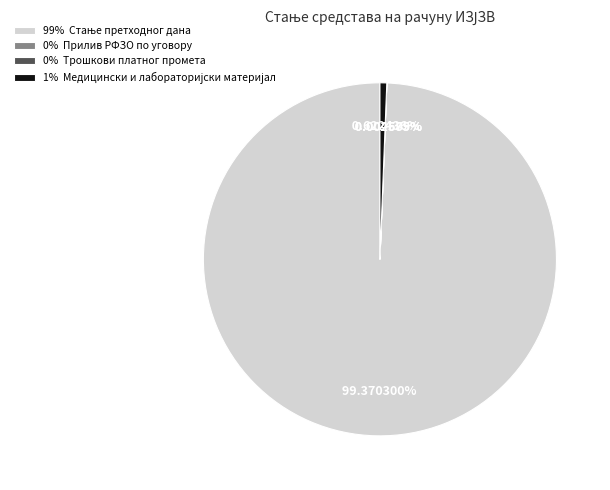

Is there any slice that represents more than half of the pie?

Yes